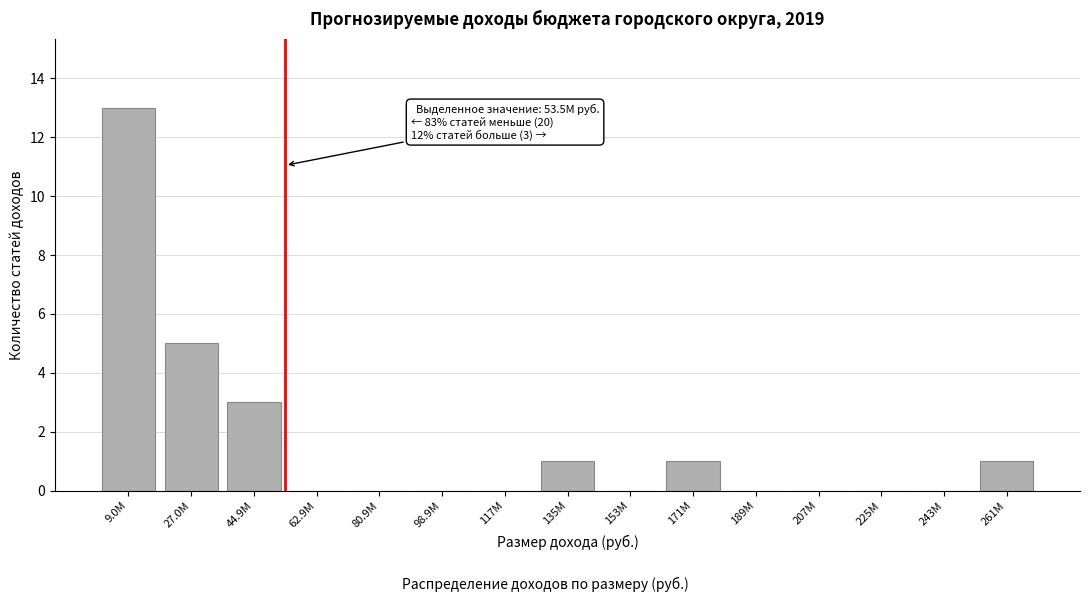

Reading right to left, what are all the values shown in this chart?

261M=1	243M=0	225M=0	207M=0	189M=0	171M=1	153M=0	135M=1	117M=0	98.9M=0	80.9M=0	62.9M=0	44.9M=3	27.0M=5	9.0M=13